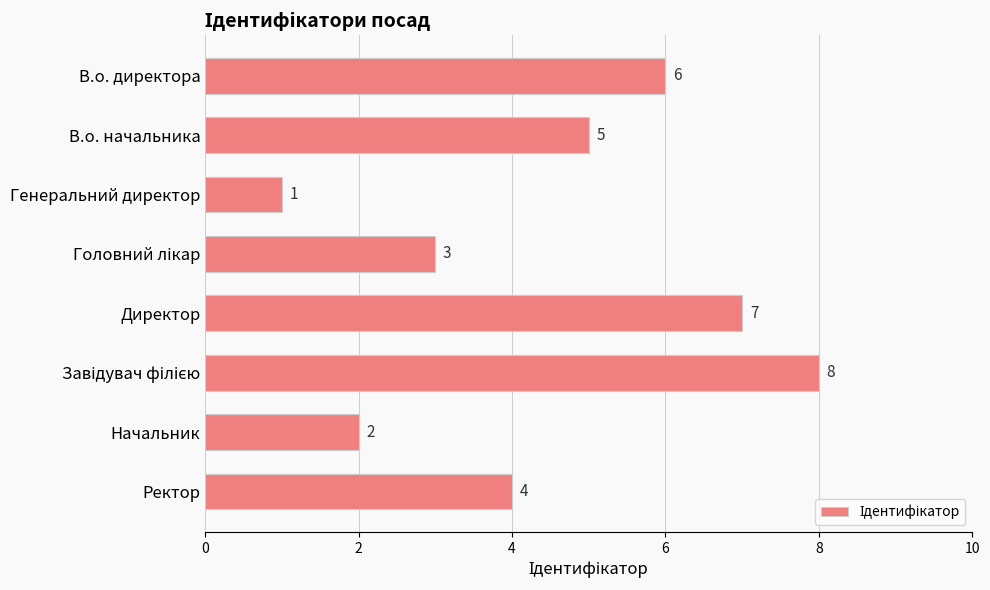

At which label is the value closest to 4?

Ректор